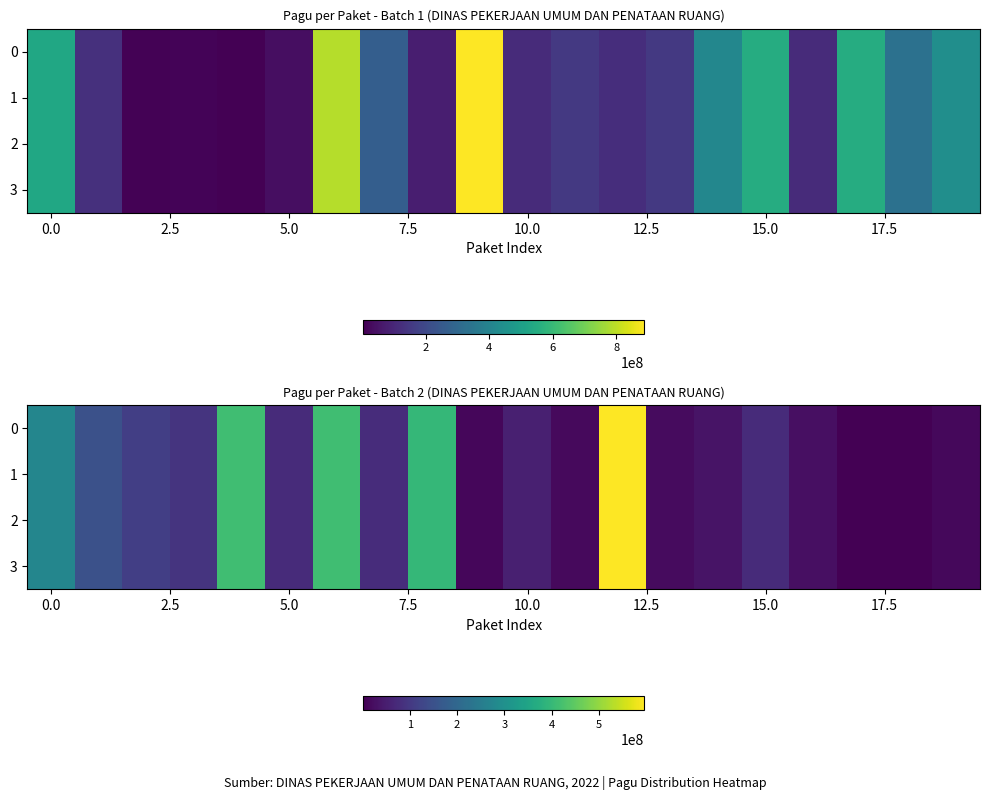

Rank the series by their maximum value, from highest to lowest.

0, 1, 2, 3